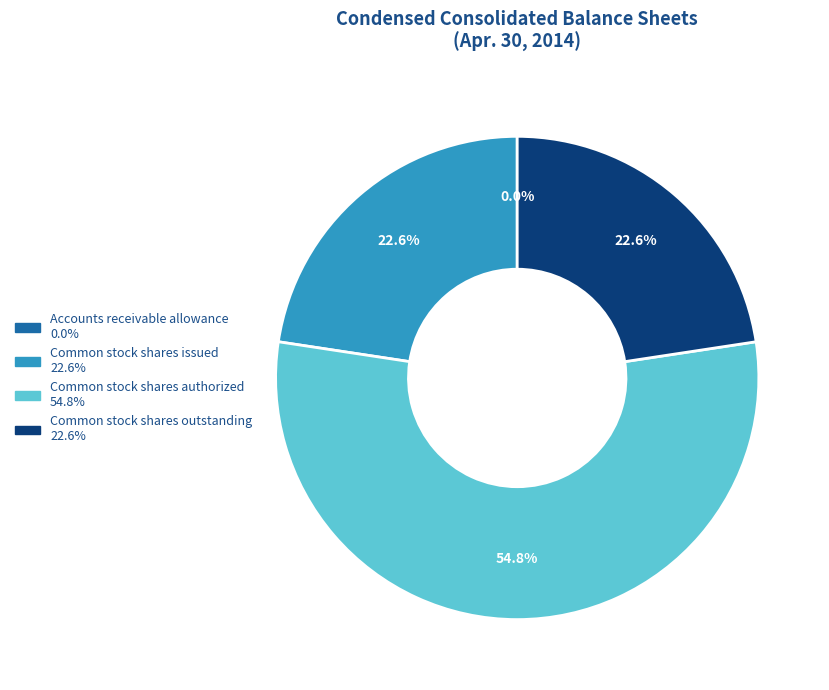

Between Common stock shares outstanding and Common stock shares authorized, which is larger?

Common stock shares authorized